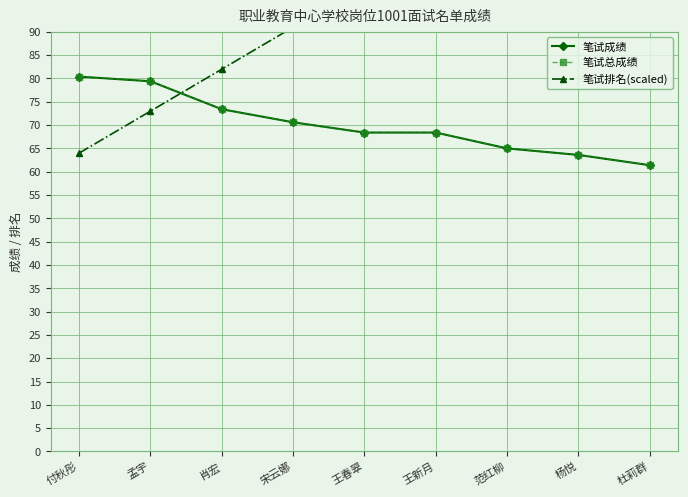

Rank the series at 宋云娜 from highest to lowest value.

笔试排名(scaled), 笔试成绩, 笔试总成绩